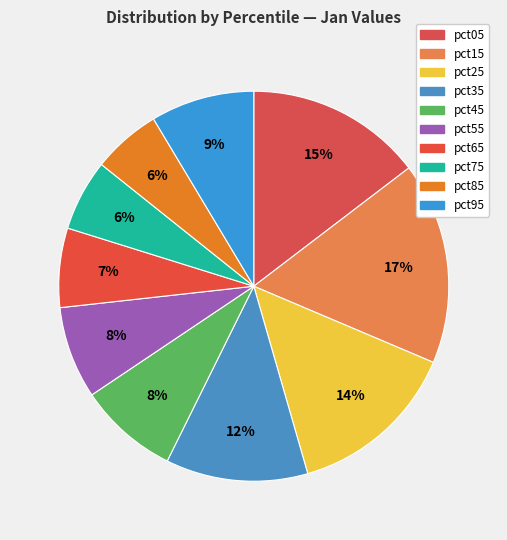

Is it true that pct75 is 6% of the pie?

True